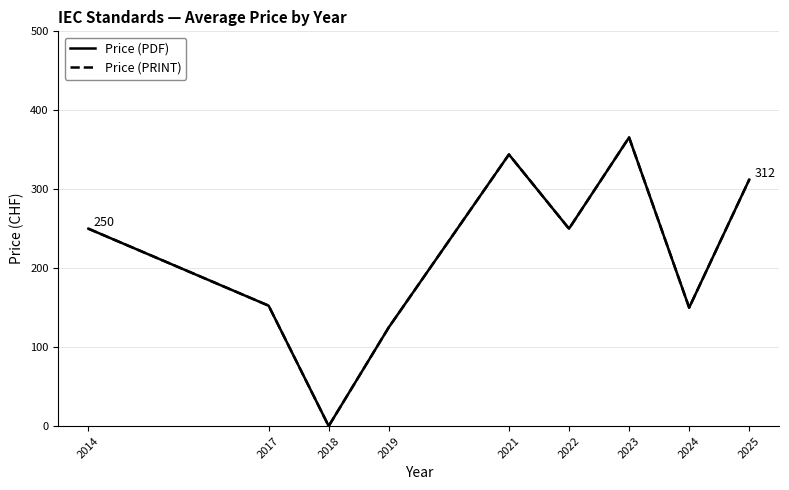

Which series has the largest total across all categories?

Price (PDF)